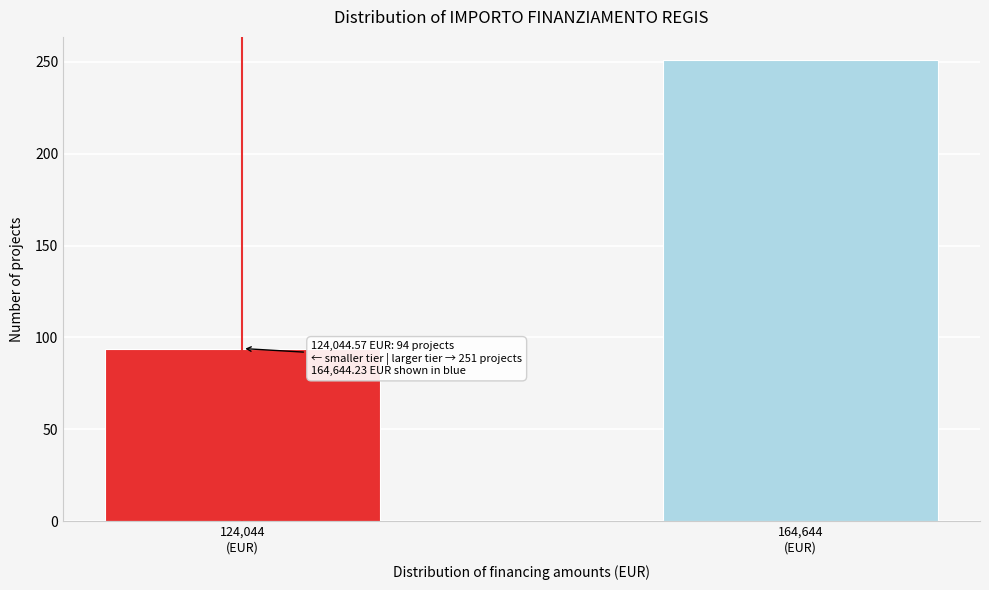

Reading right to left, what are all the values shown in this chart?

251	94